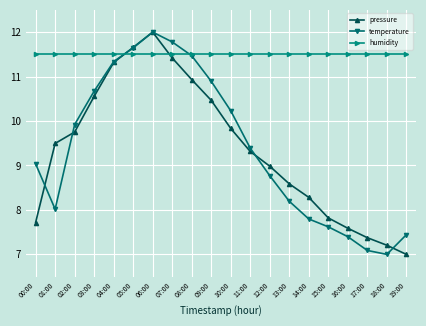

What are all the series names shown in the legend?

pressure, temperature, humidity